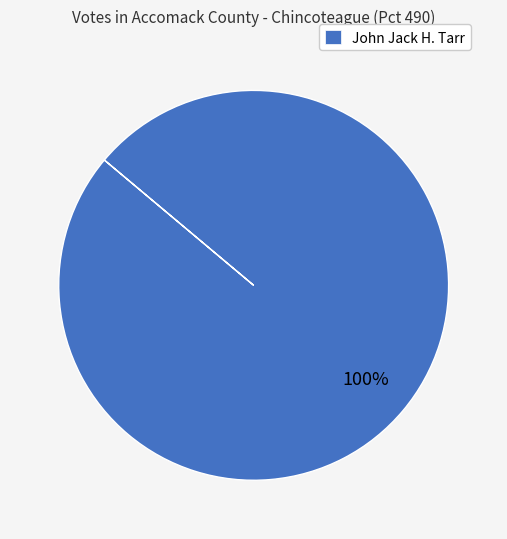

The John Jack H. Tarr slice represents 100% of the pie. True or false?

True